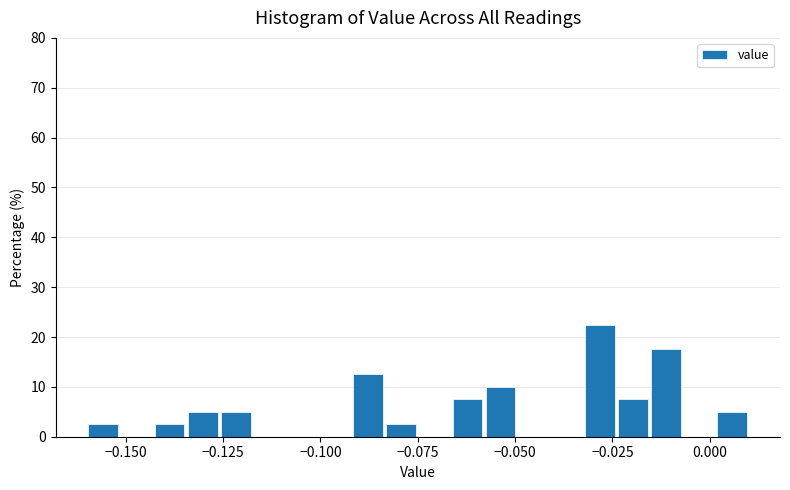

Read against the x-axis, roughly where is the centre of the tallest bar?

-0.030